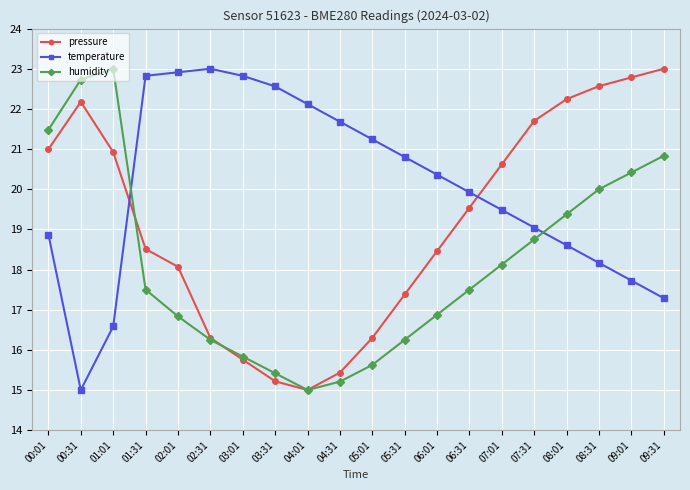

What is the label of the 9th point from the right?

05:31